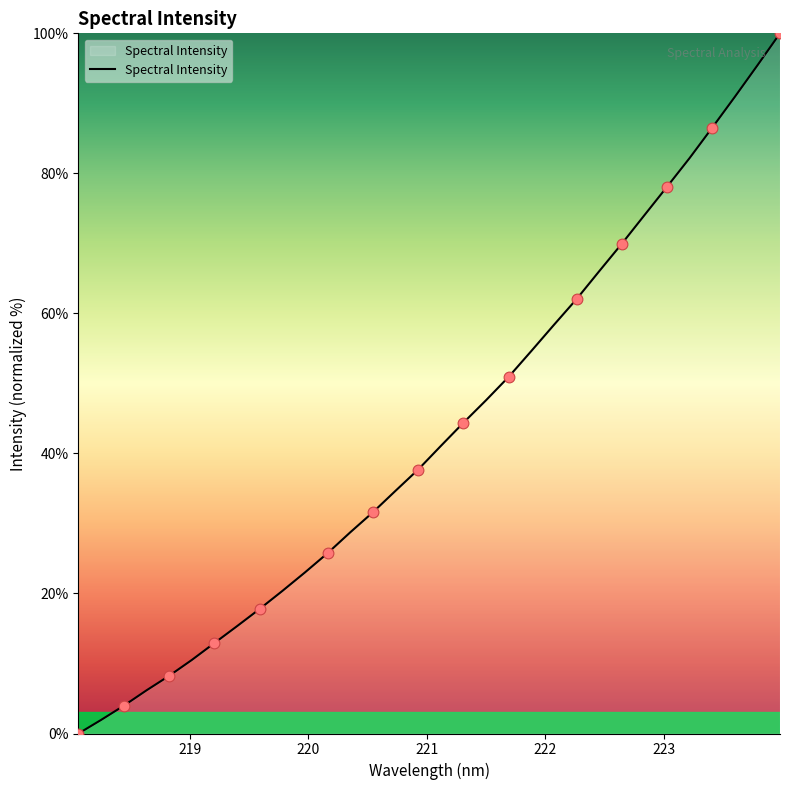

What is the maximum value shown in the chart?

100.0